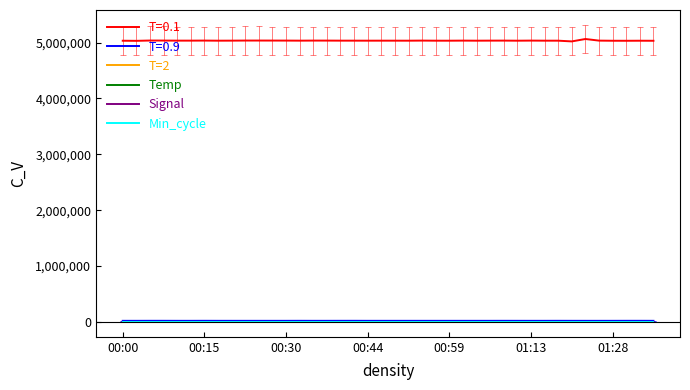

What is the greatest value displayed?

5064769.0